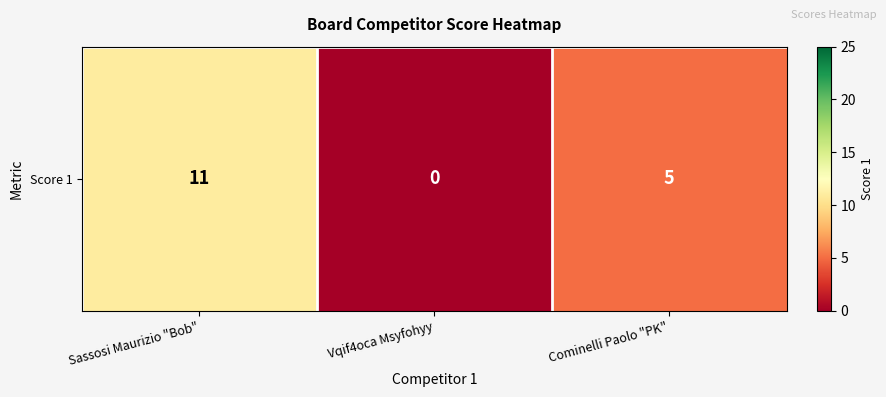

How many distinct data groups are displayed?

1